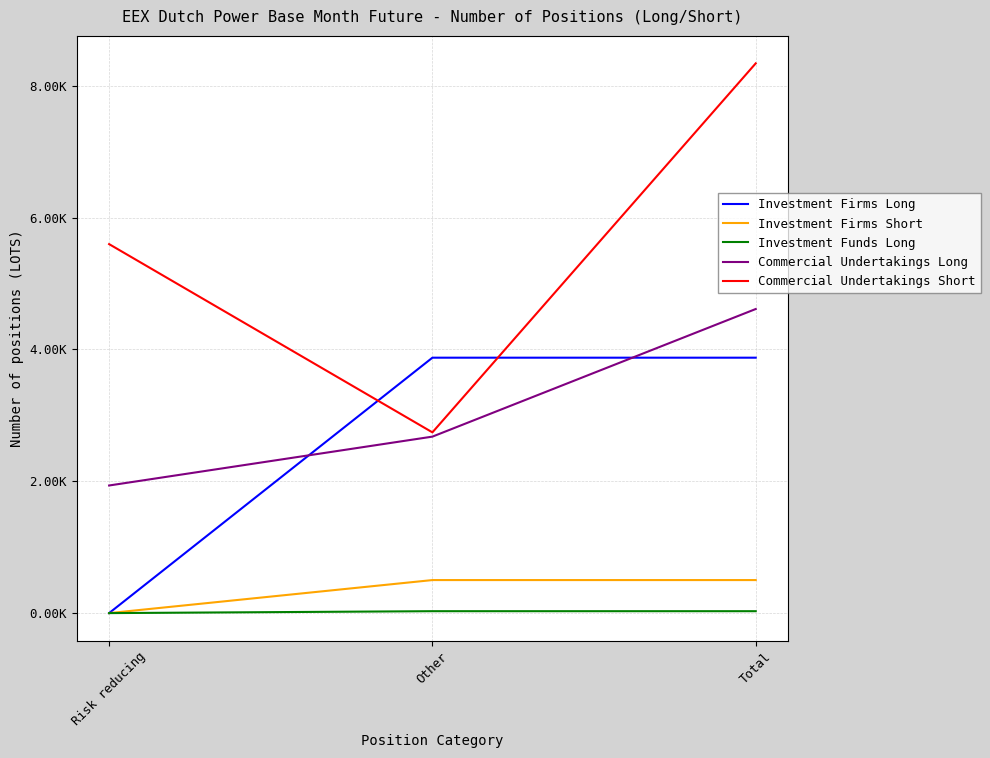

What is the difference between the maximum and second lowest values in the Commercial Undertakings Long series?

1936.0